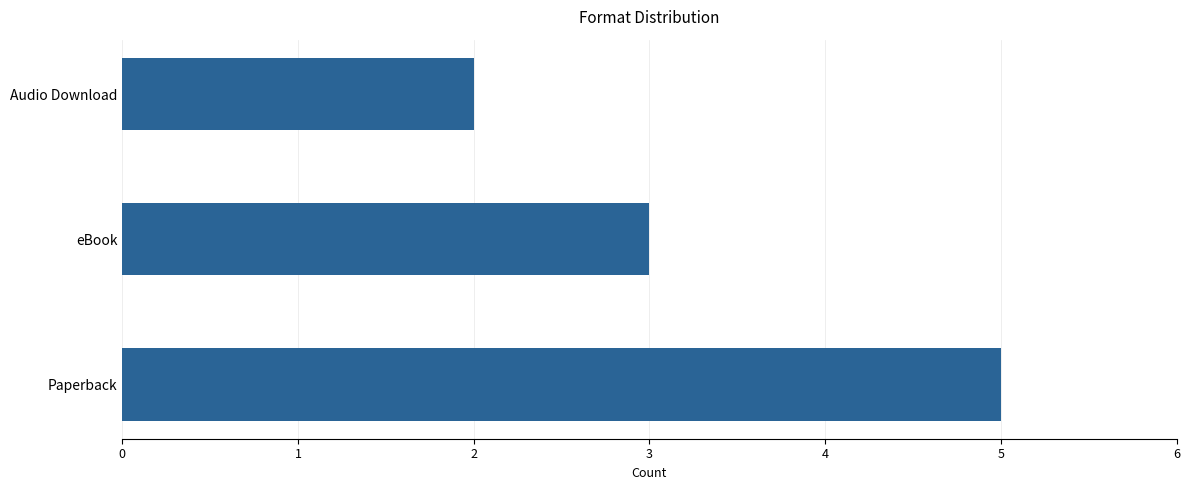

At which label is the value closest to 3?

eBook